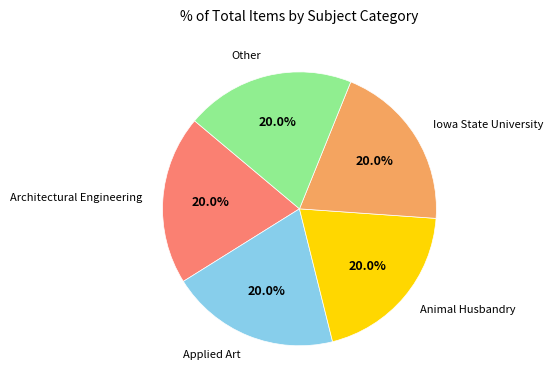

Do Architectural Engineering and Animal Husbandry together represent more than half of the pie?

No